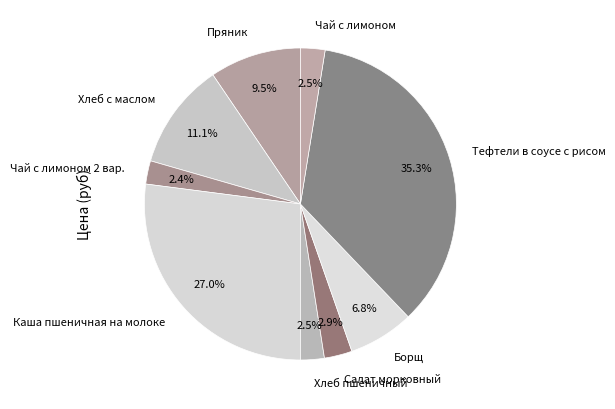

Which has a higher value, Чай с лимоном or Тефтели в соусе с рисом?

Тефтели в соусе с рисом